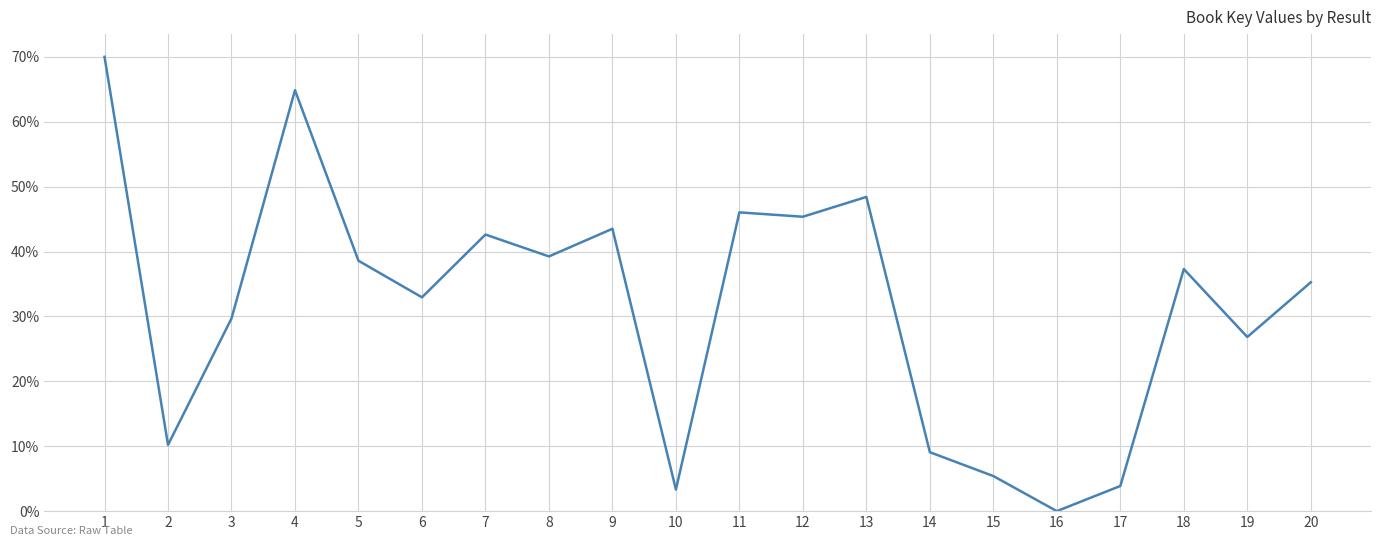

Where is the first local maximum?

4